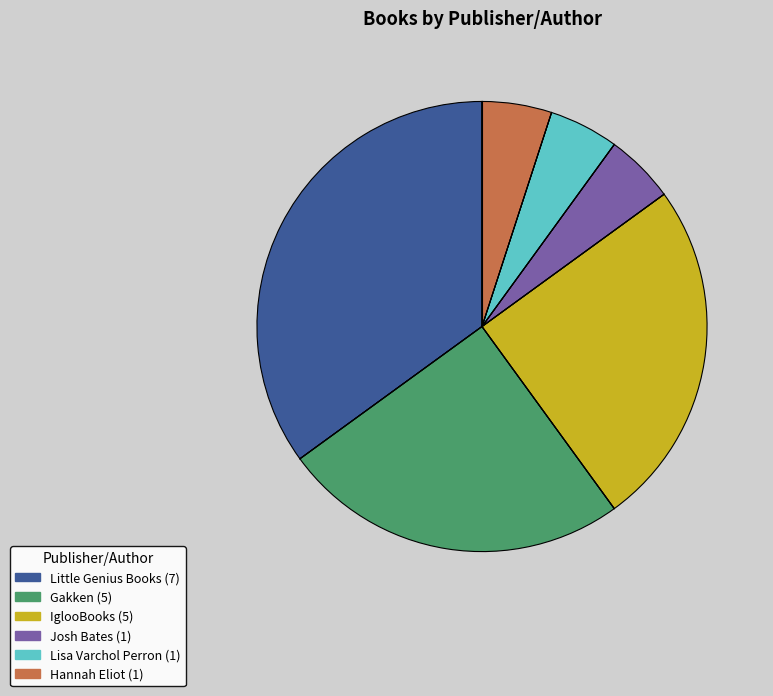

What is the ratio of the value at Josh Bates to the value at Lisa Varchol Perron?

1.0